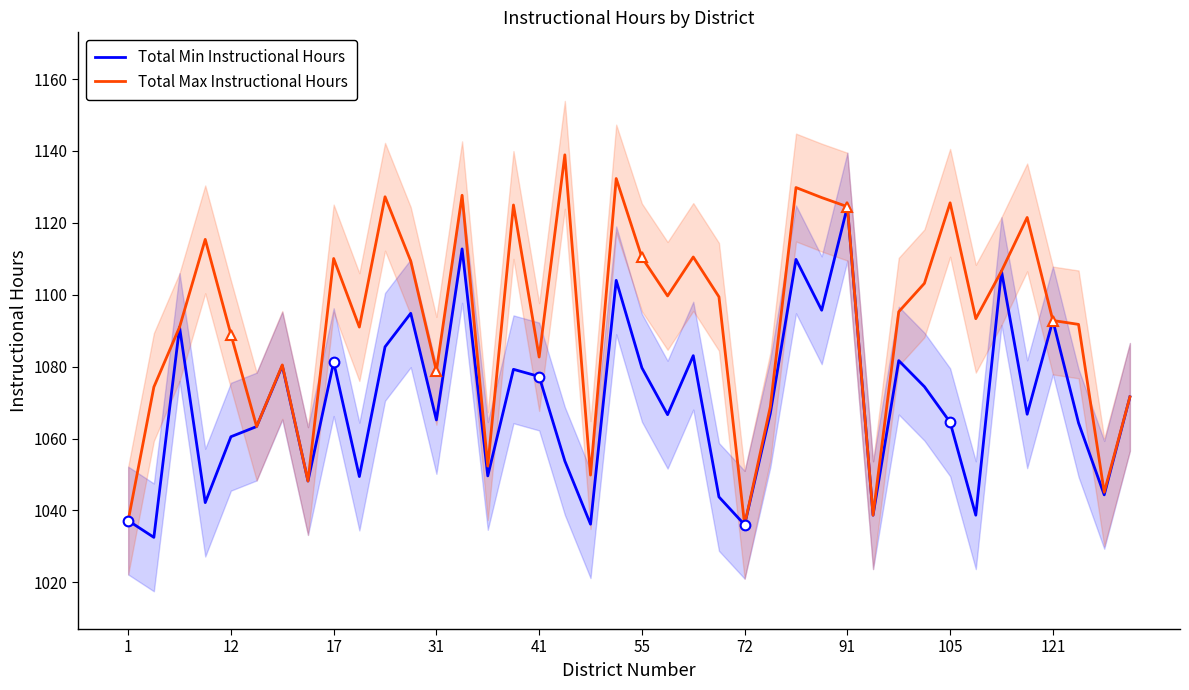

Does the chart have visible grid lines?

No